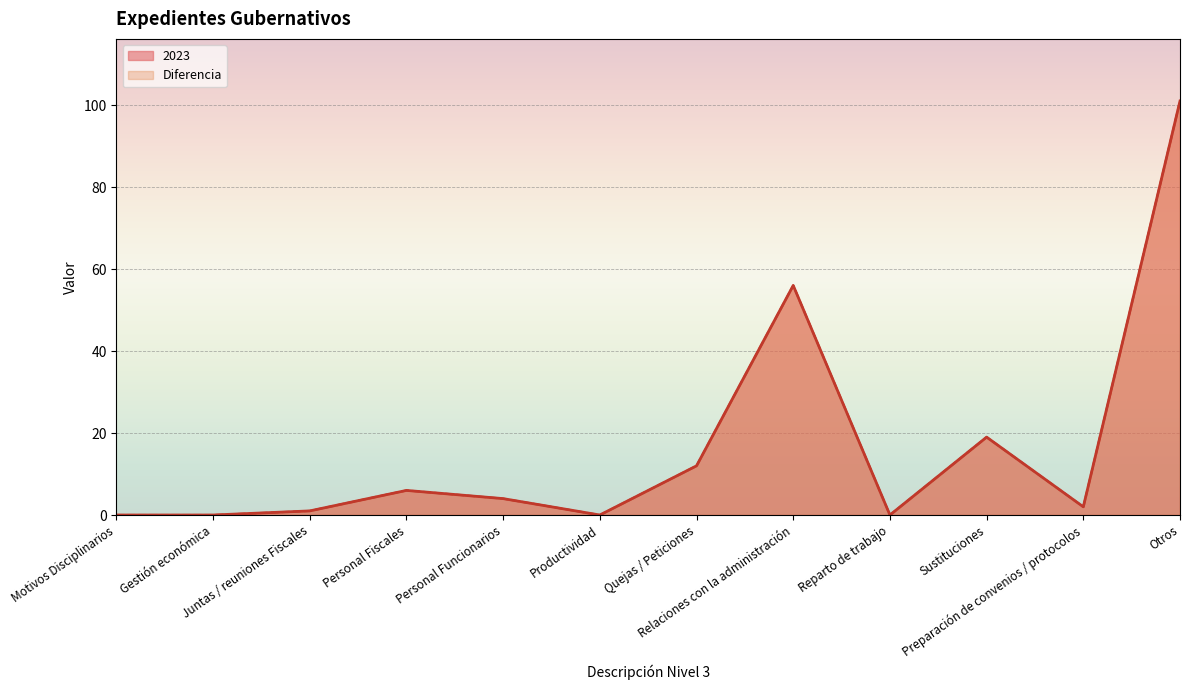

At how many categories does at least one series exceed 28?

2